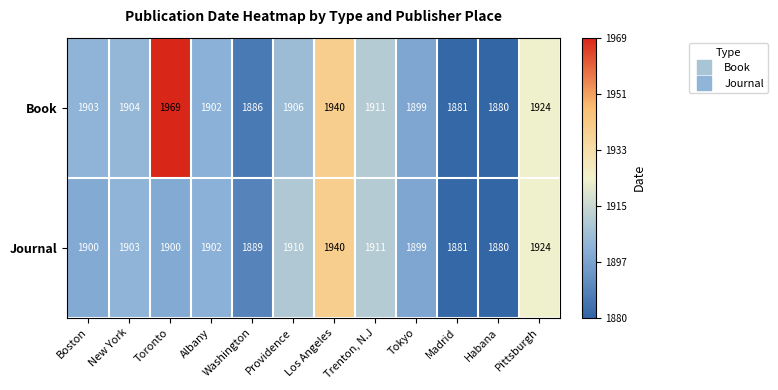

Which series has the widest spread of values?

Book